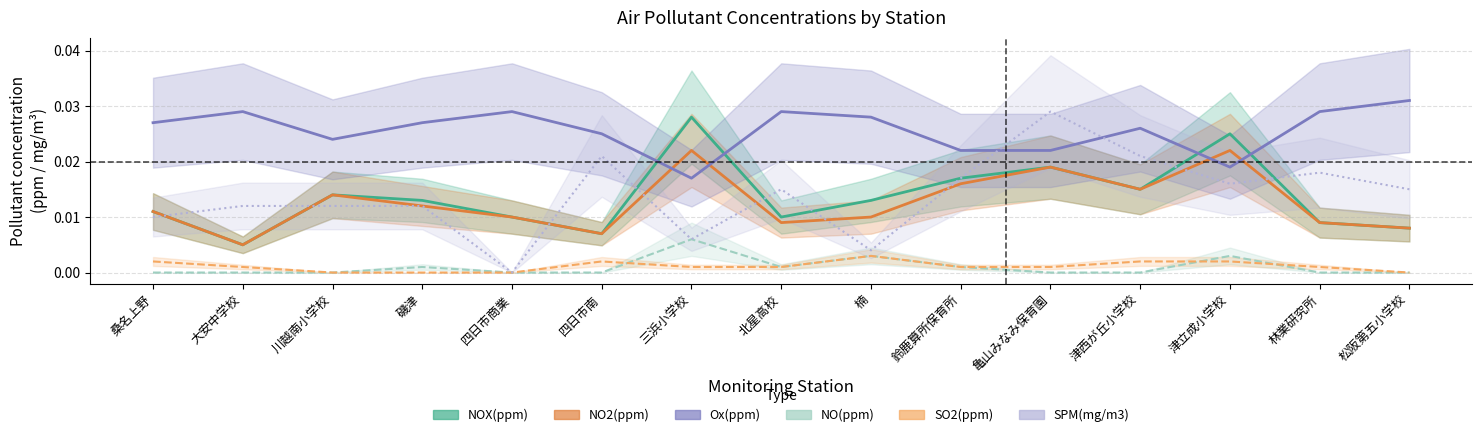

How many intersections are there between Ox(ppm) and NO2(ppm)?

4